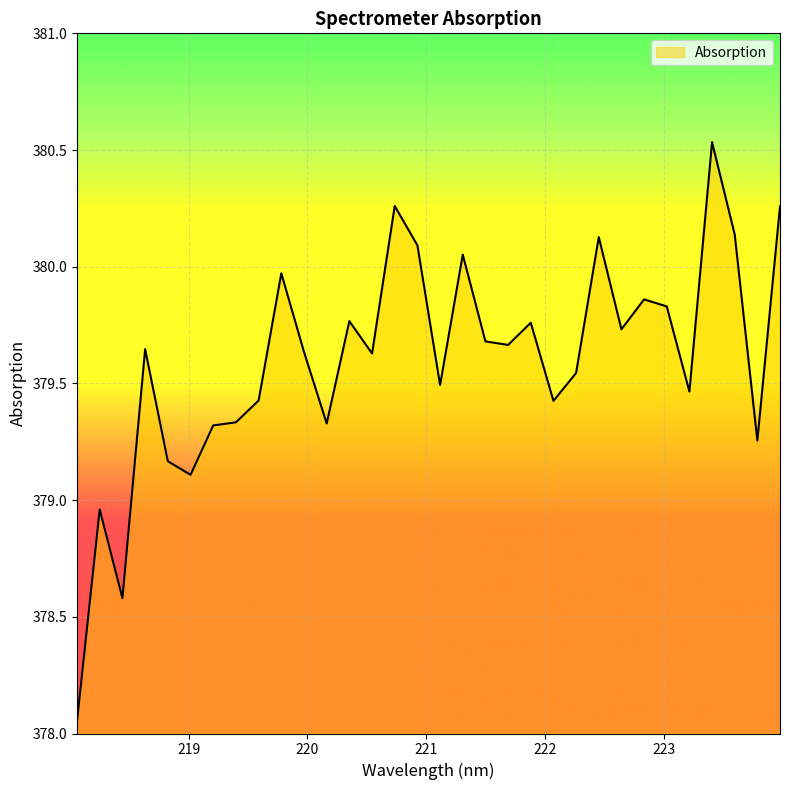

What is the difference between the maximum and minimum values?

2.5